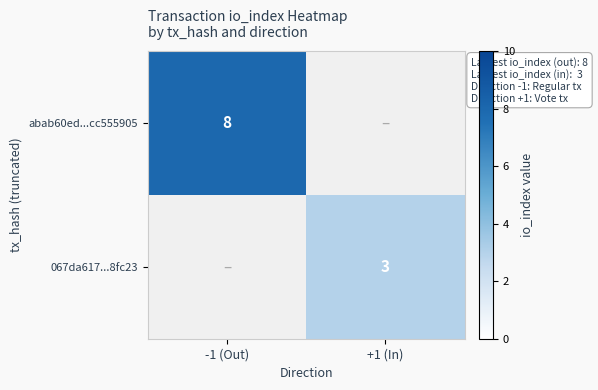

The value of abab60ed...cc555905 at -1 (Out) is 8. True or false?

True